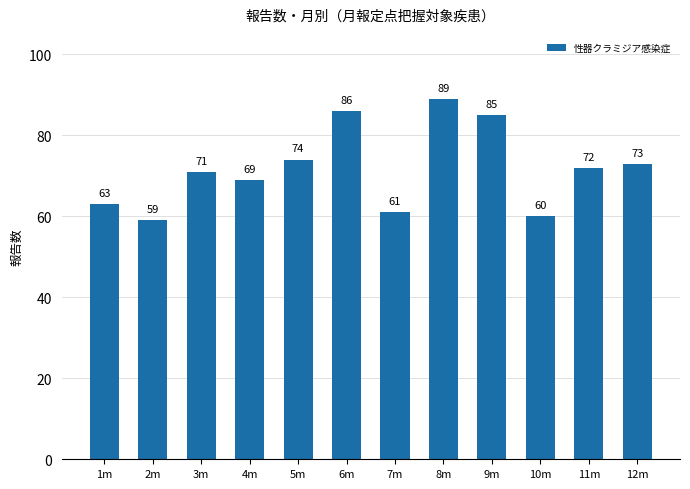

What is the average value?

72